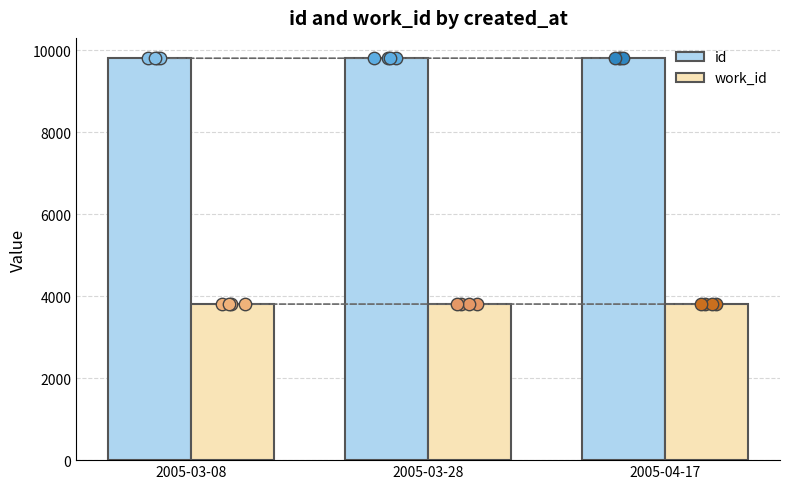

What are all the series names shown in the legend?

id, work_id